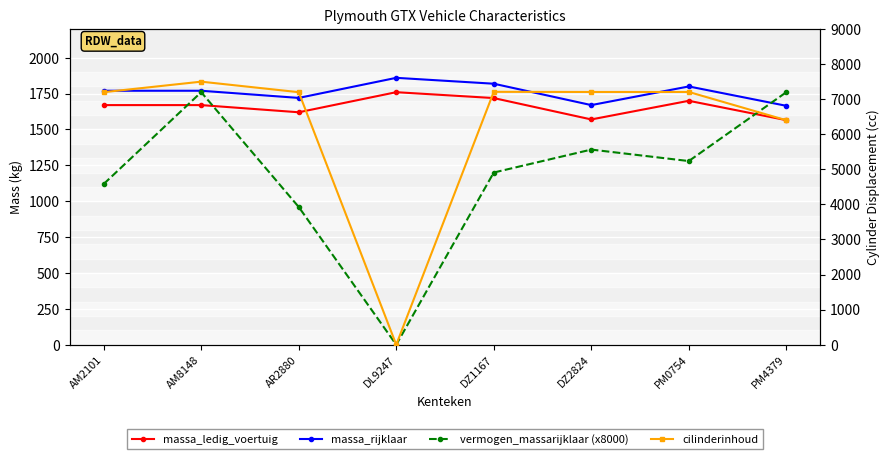

What position from the right is PM4379?

1